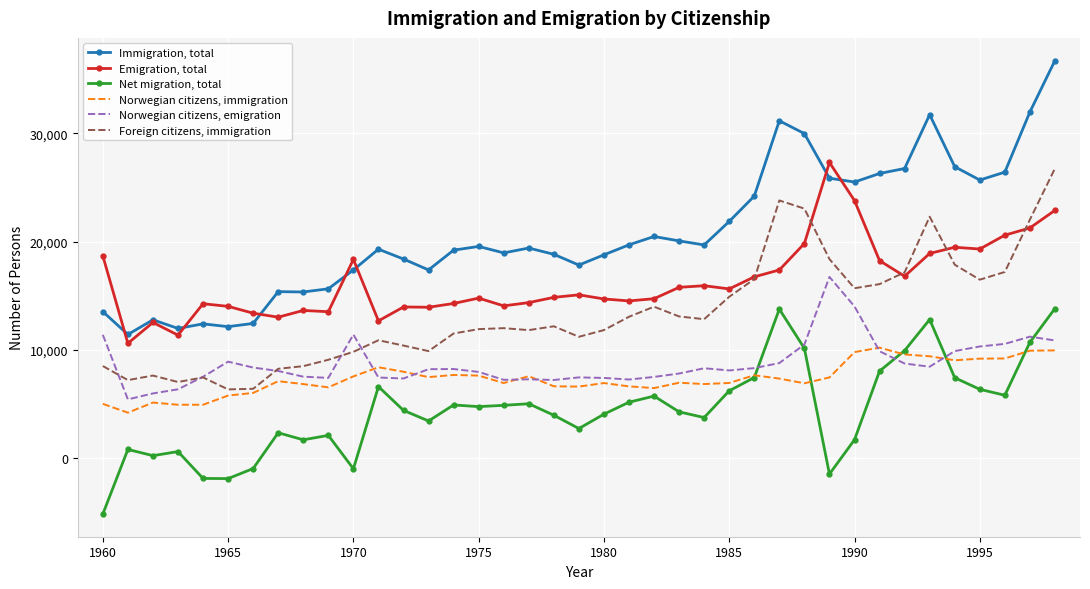

True or false: Foreign citizens, immigration and Norwegian citizens, immigration intersect in this chart.

False